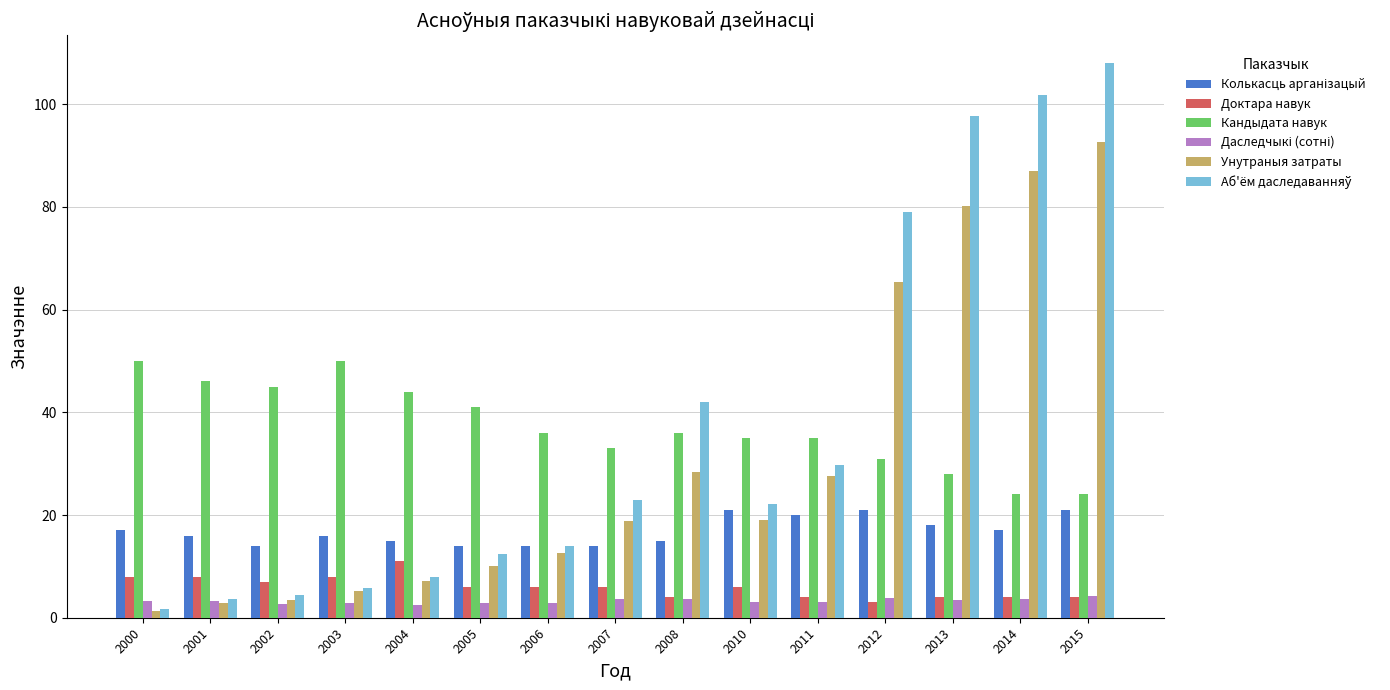

What is the spread (max minus min) of values at 2006?

33.2